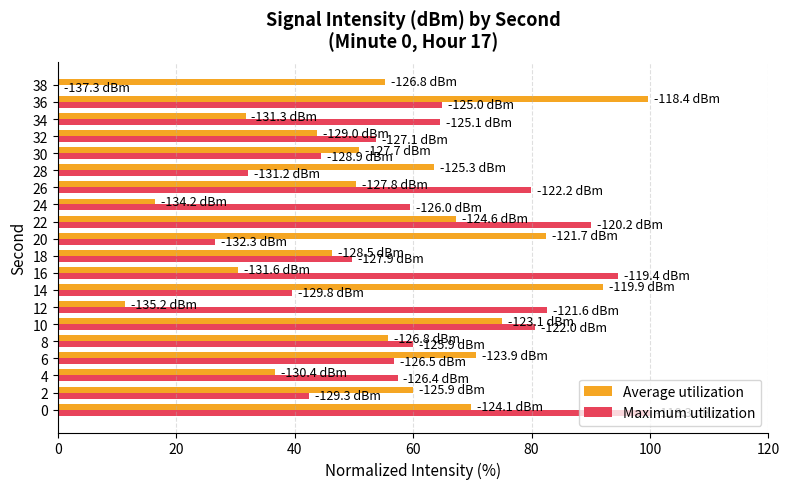

What is the total value across all series at 32?

97.5